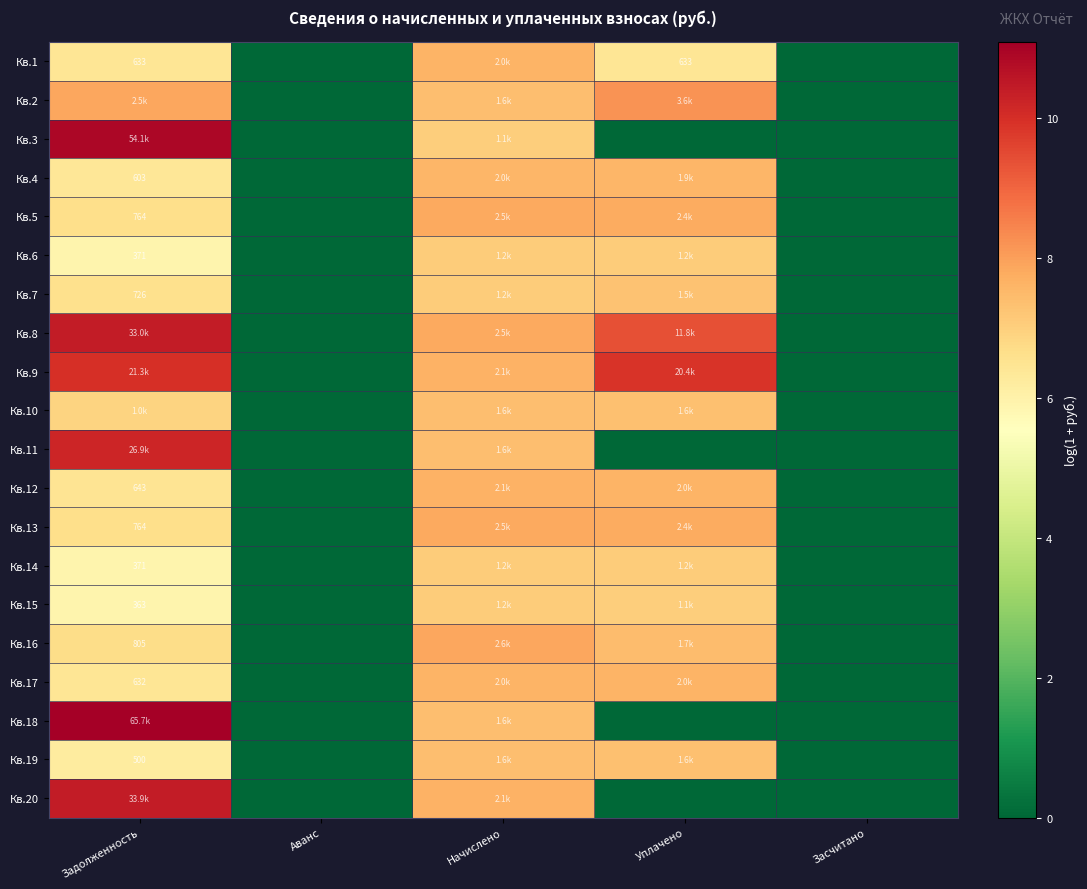

At how many categories does at least one series exceed 0?

3